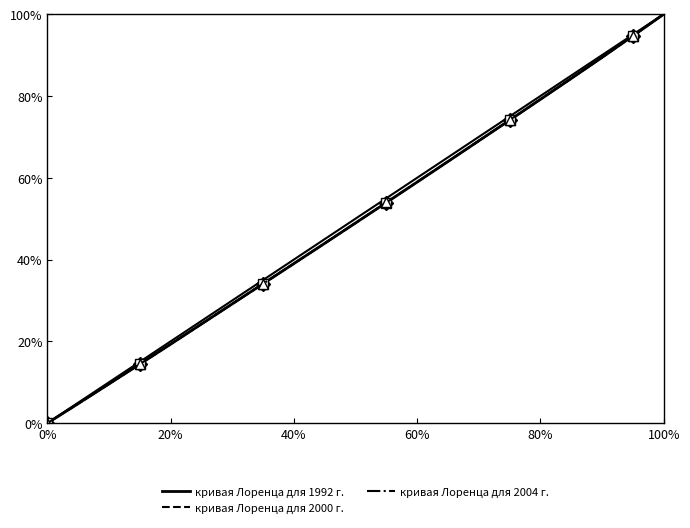

How many distinct data groups are displayed?

3